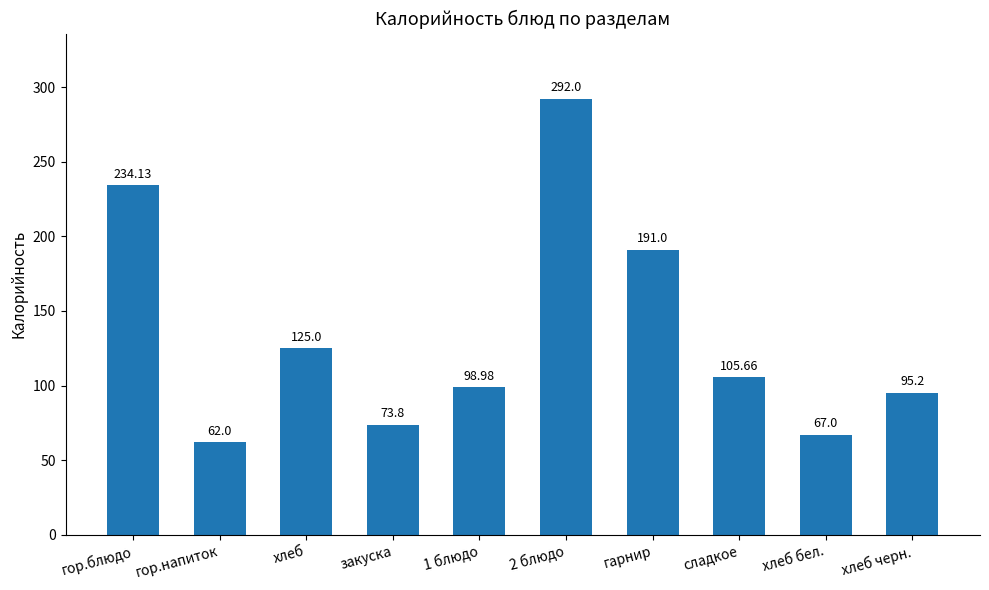

At which label does the data first exceed 105?

гор.блюдо